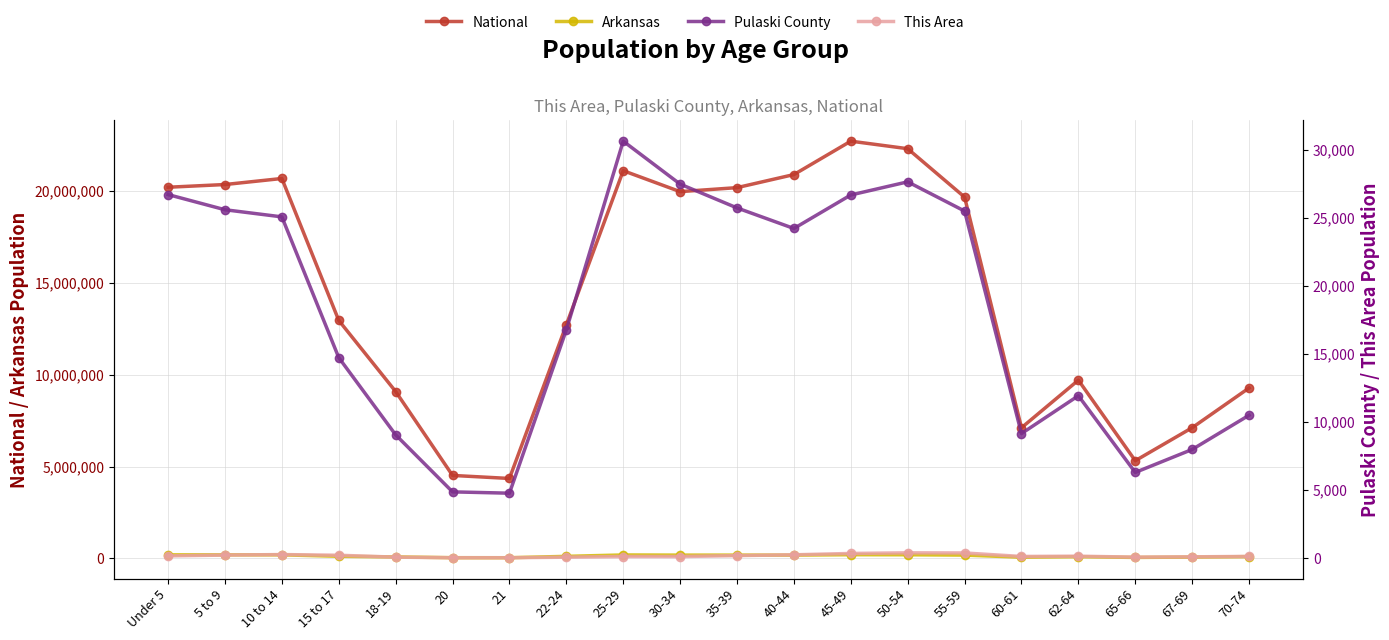

What is the difference between the National values at 60-61 and 30-34?

12848372